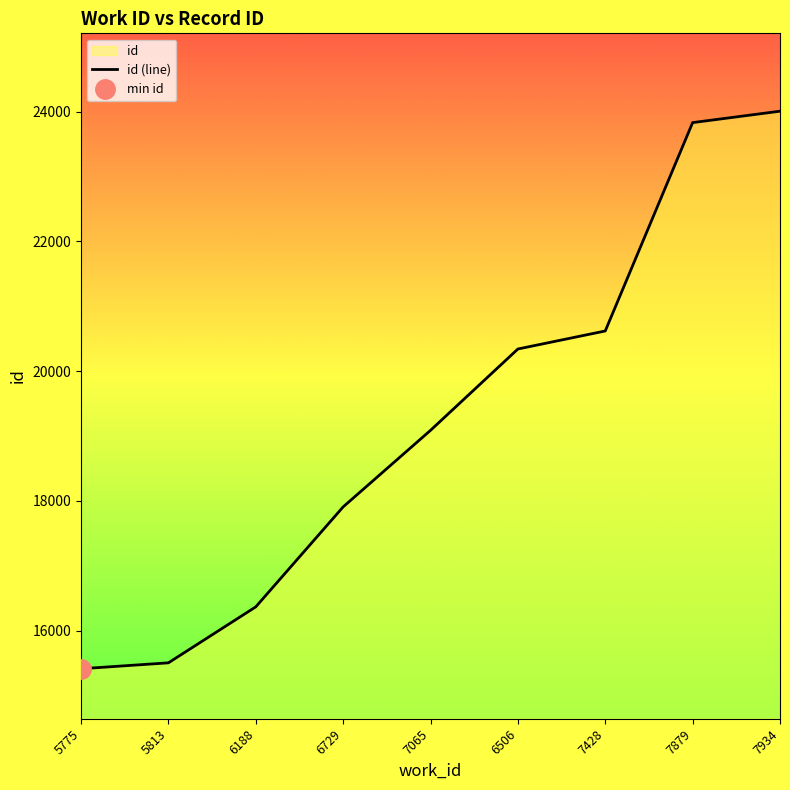

The chart shows a value of 19087 at 7065. True or false?

True